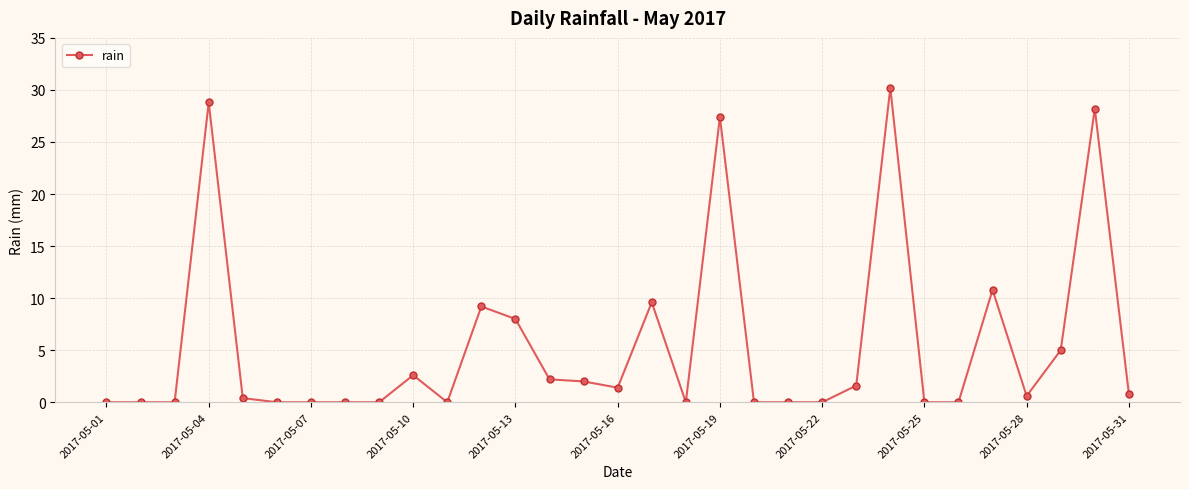

True or false: there are more than 2 points higher than both neighbors.

True